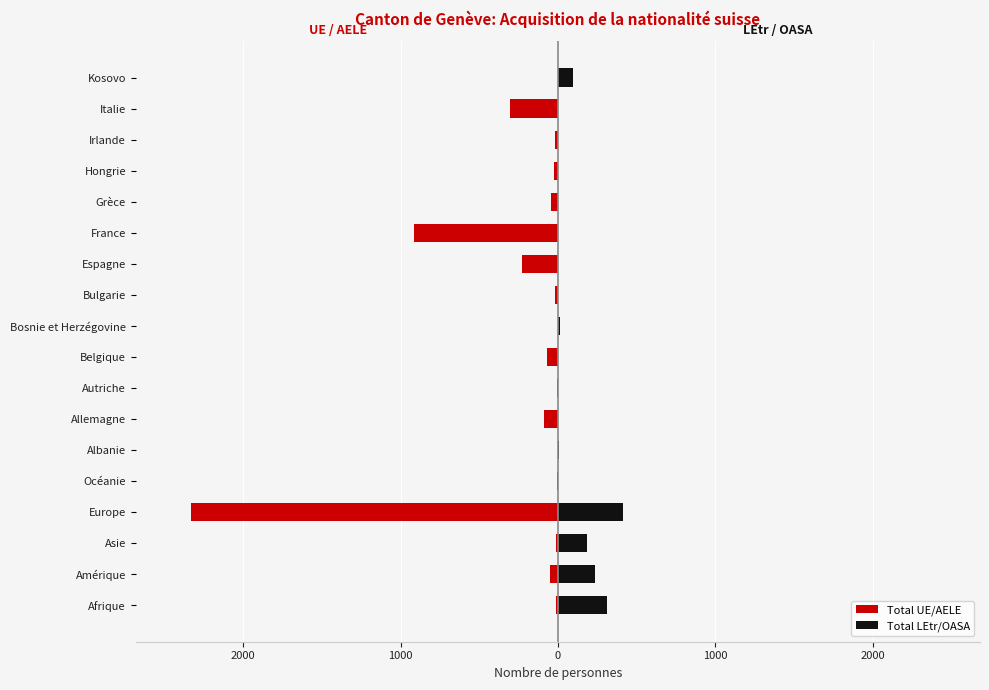

How many data points in Total UE/AELE are above -16?

7